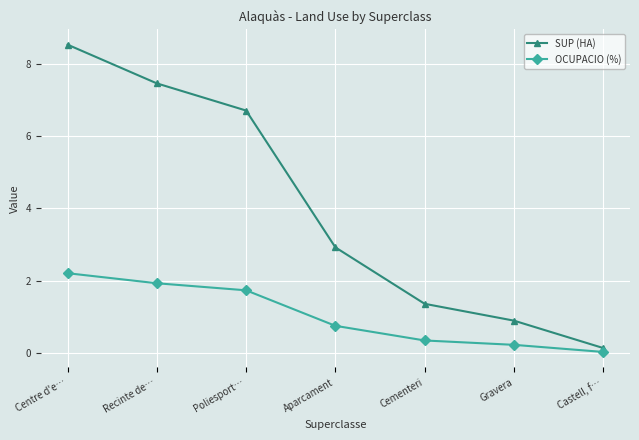

Rank the series by their maximum value, from lowest to highest.

OCUPACIO (%), SUP (HA)